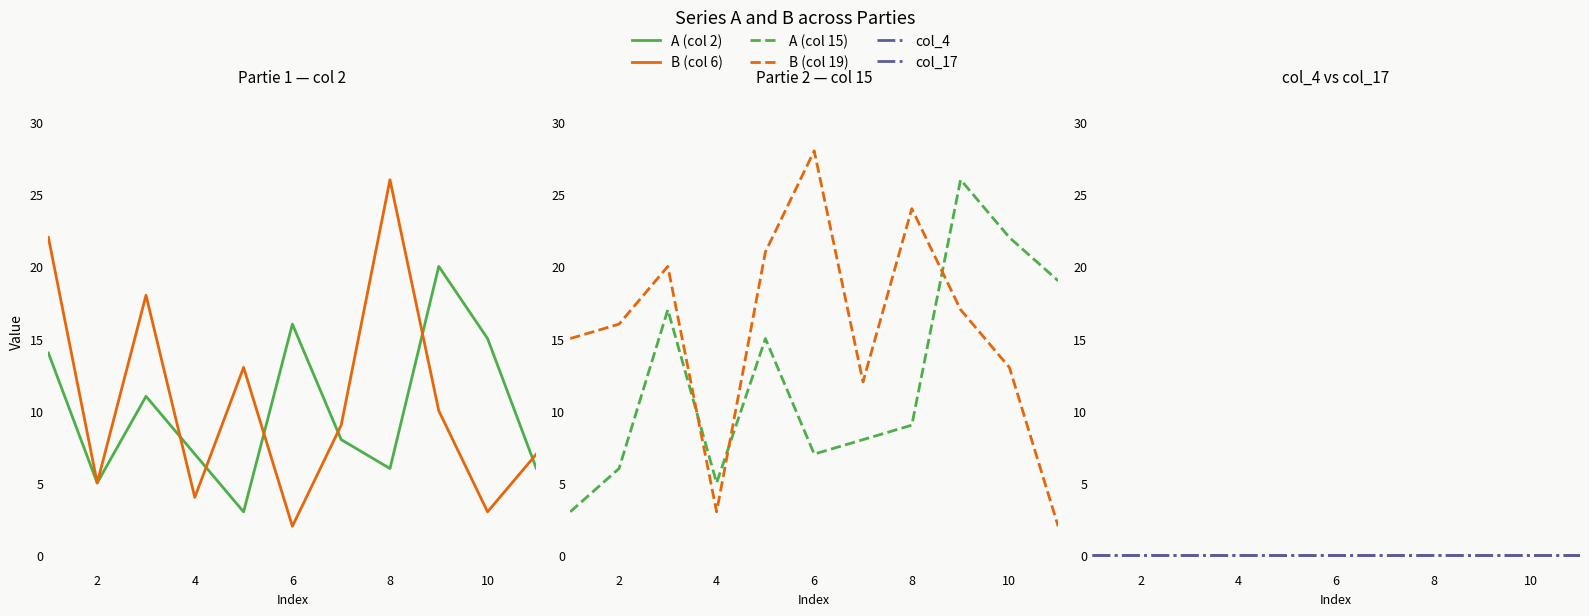

True or false: A (col 15) has more than 2 interior local peaks.

True